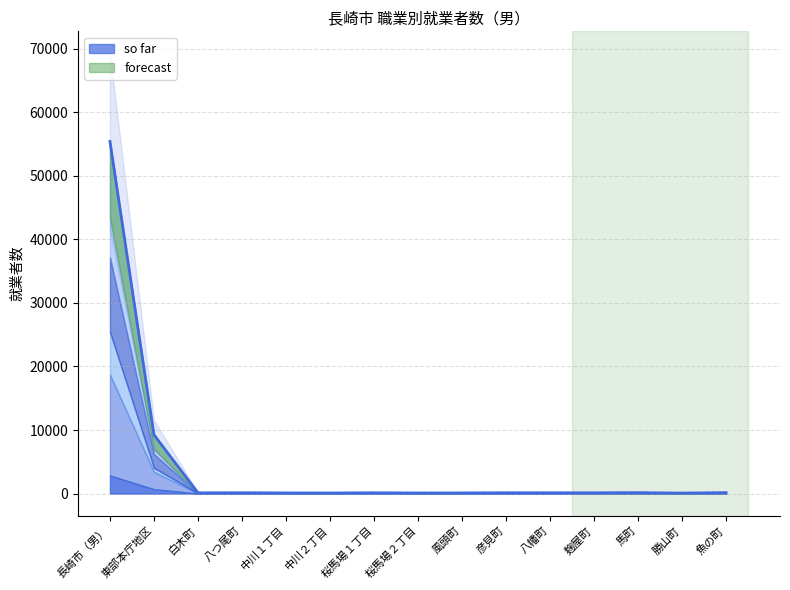

What is the label of the 9th point from the left?

風頭町